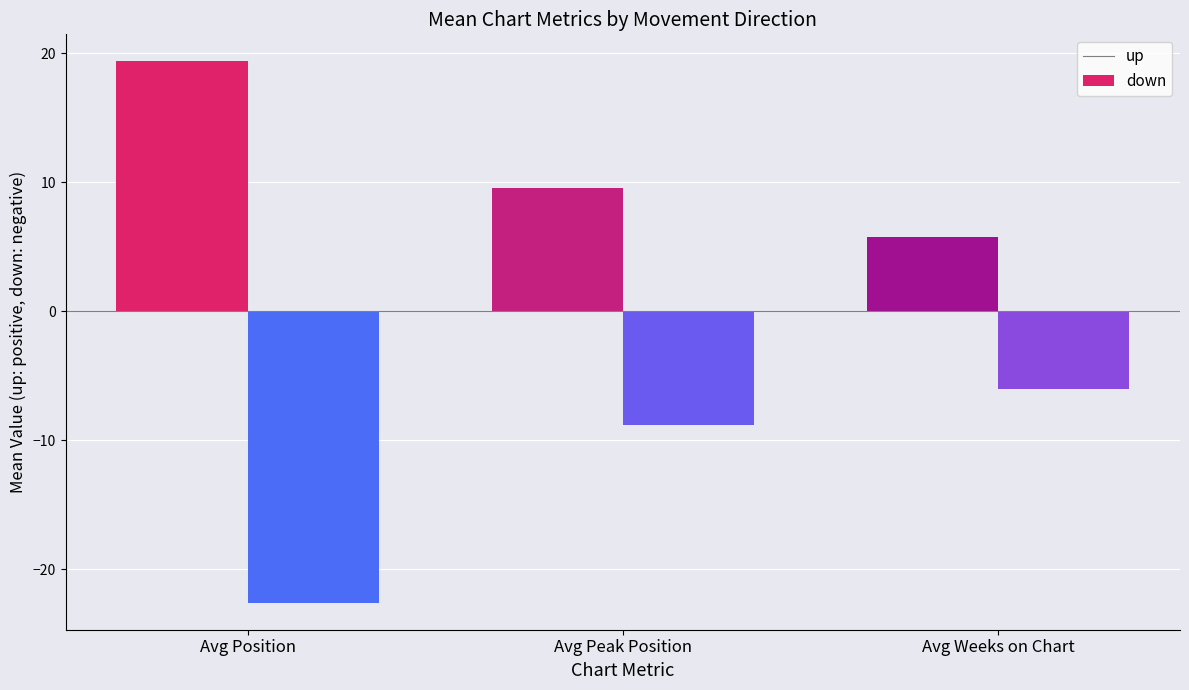

What is the highest value of the up series?

19.4